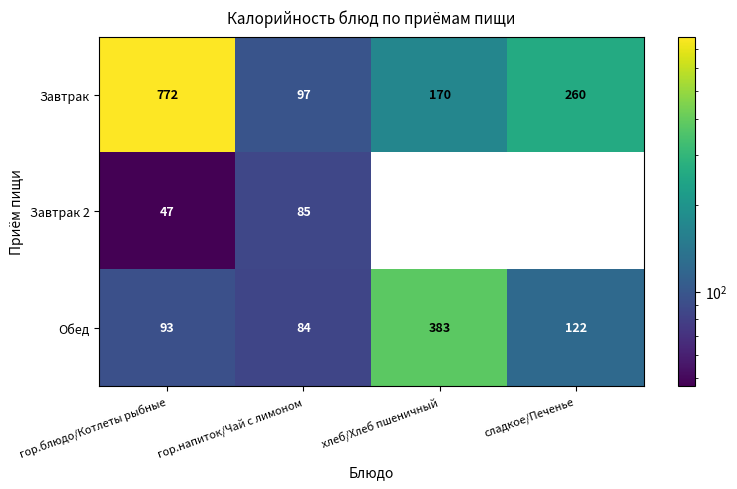

What is the total value across all series at гор.блюдо/Котлеты рыбные?

912